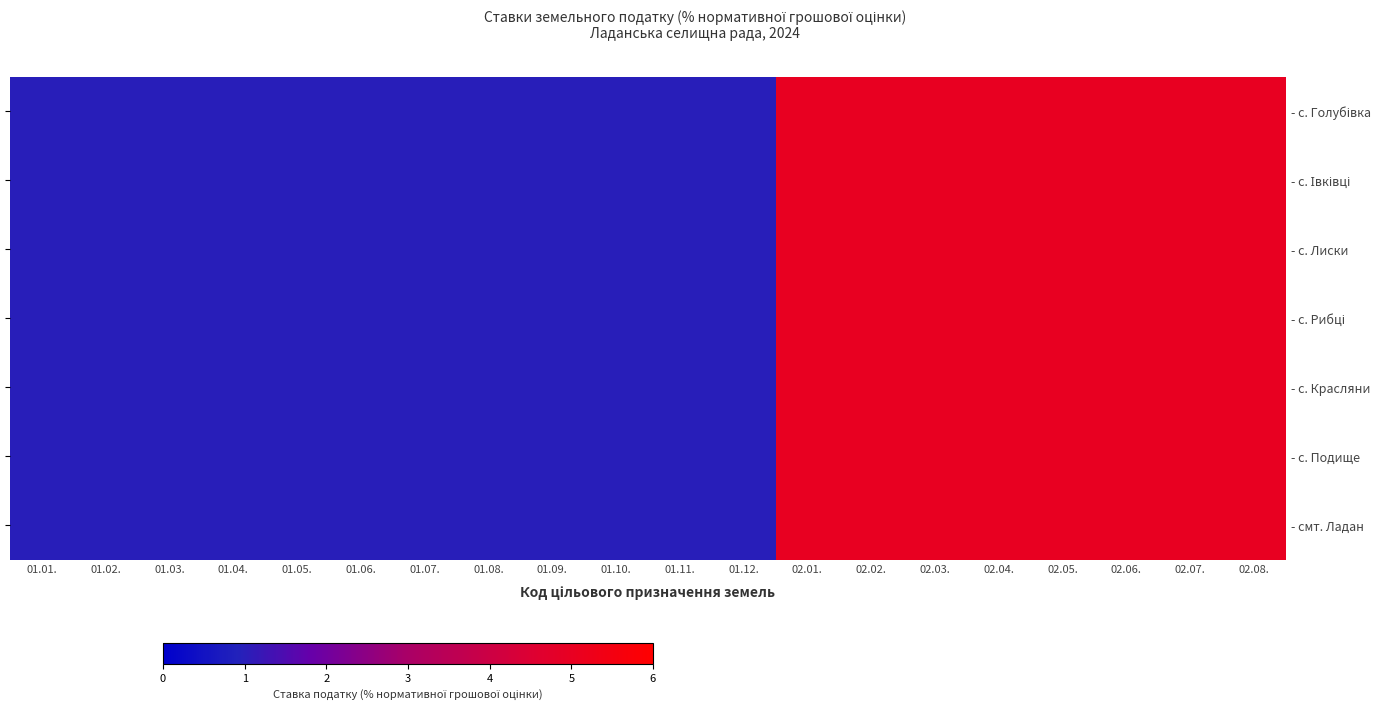

Which series has the largest total across all categories?

- с. Голубівка